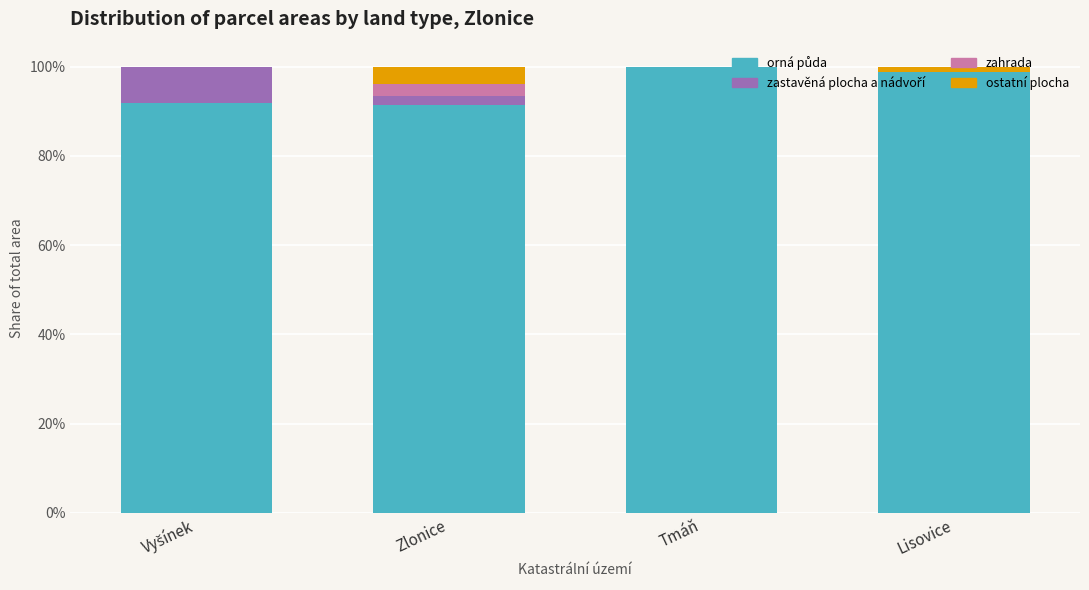

Rank the categories by ostatní plocha value from highest to lowest.

Zlonice, Lisovice, Vyšínek, Tmáň